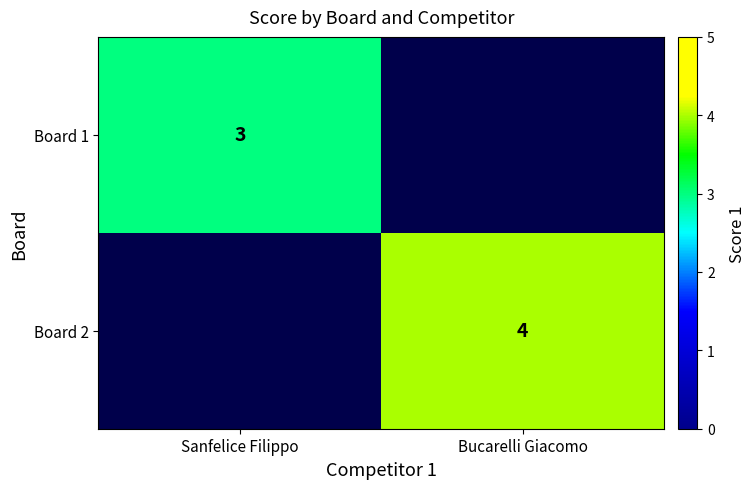

The Board 1 series shows 3 at Sanfelice Filippo. True or false?

True